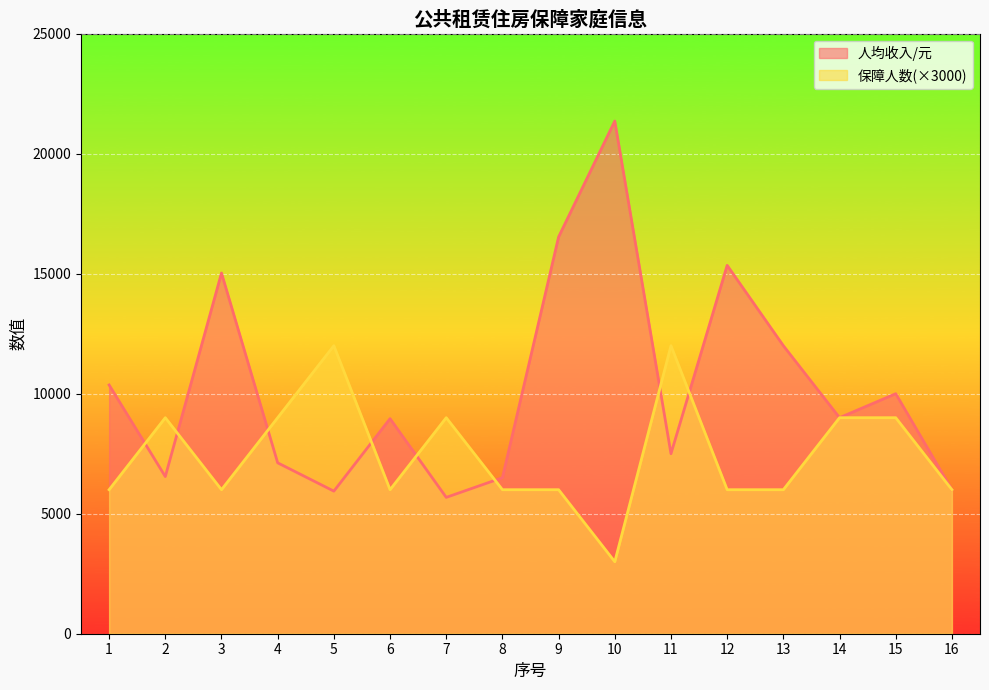

True or false: 保障人数 and 人均收入/元 cross at least once.

True